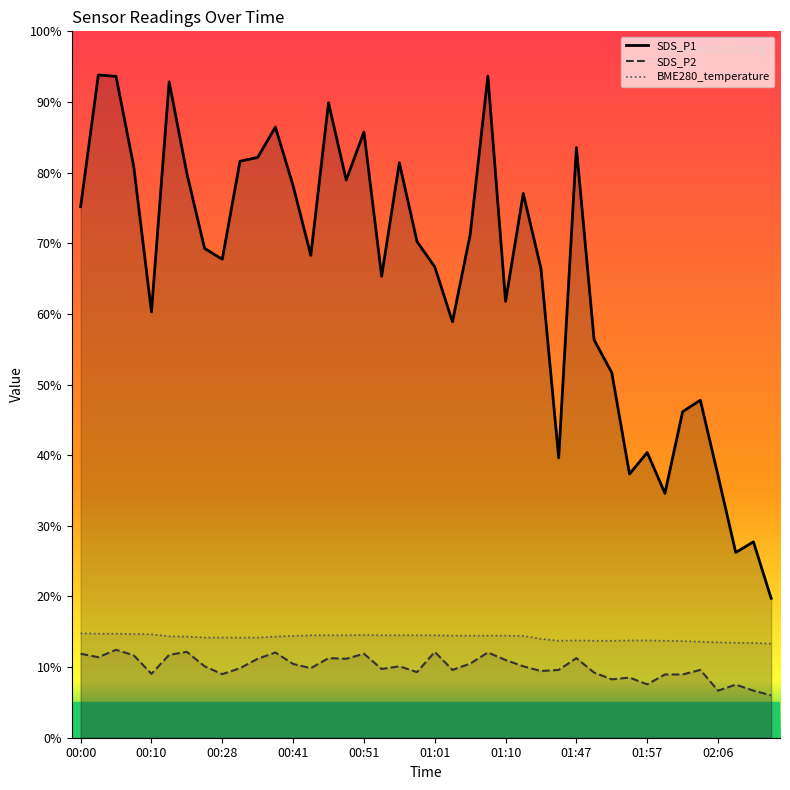

What is the highest value of the BME280_temperature series?

14.8